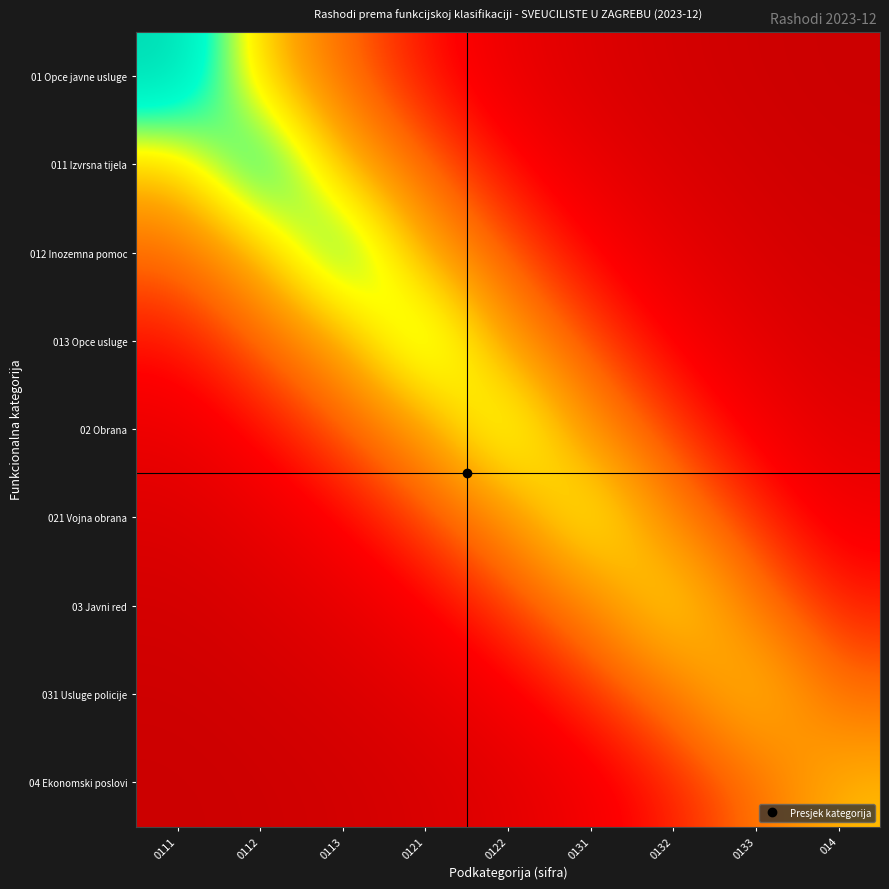

Which series has the widest spread of values?

01 Opce javne usluge